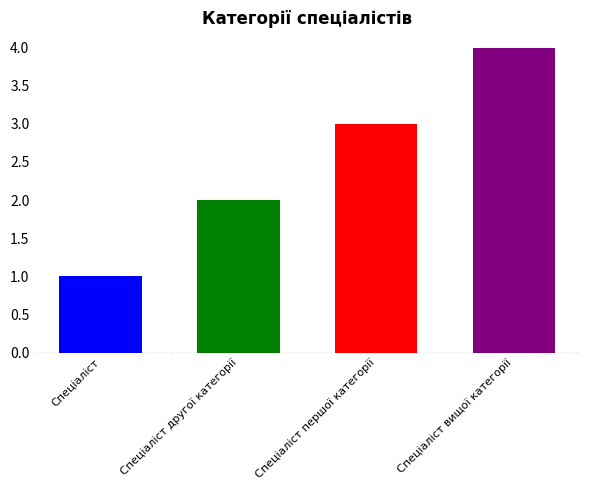

Which category has the highest value across all series?

Спеціаліст вищої категорії